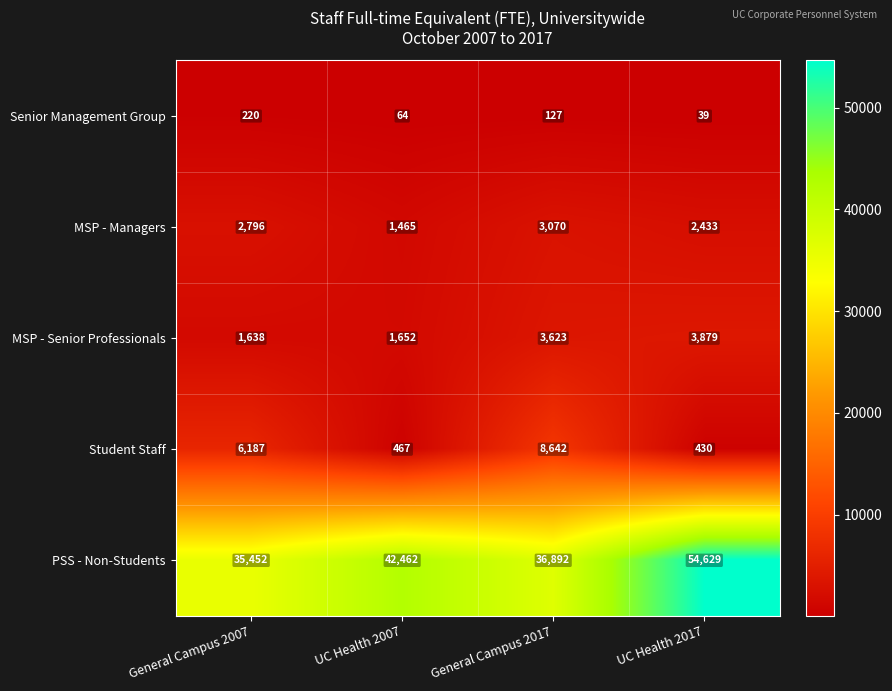

What is the difference between the maximum and minimum values in the MSP - Managers series?

1605